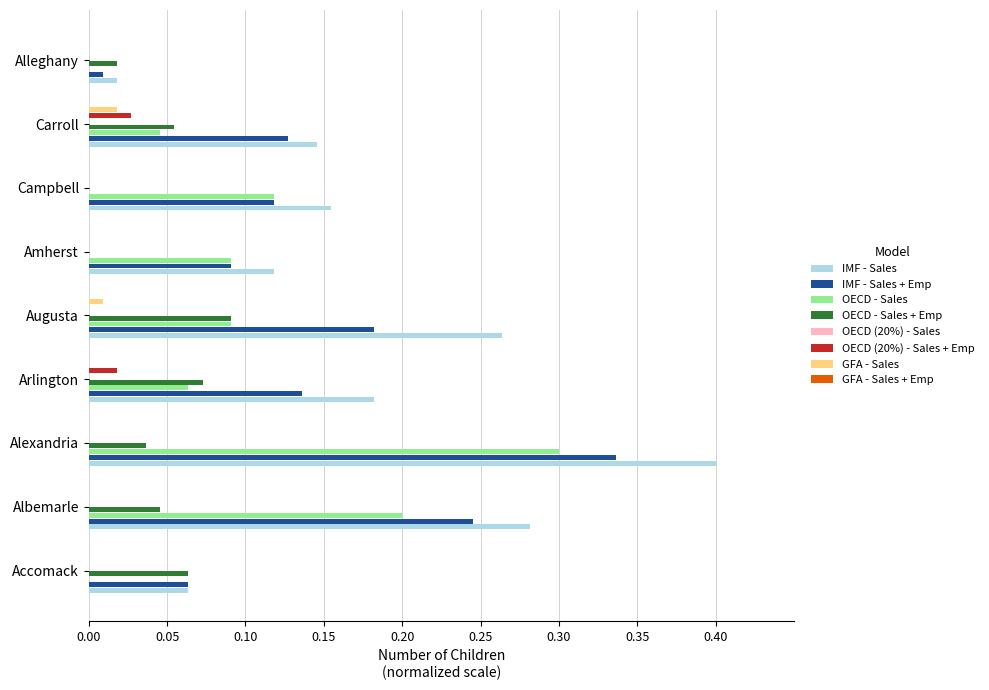

What is the label of the 9th bar from the left?

Alleghany